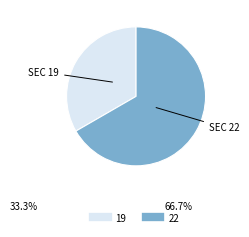

Between 19 and 22, which is larger?

22